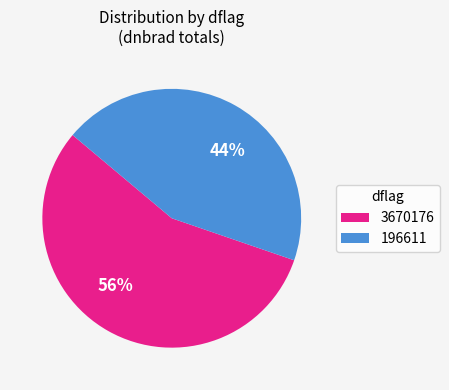

To the nearest percent, what portion does 44% represent?

44%